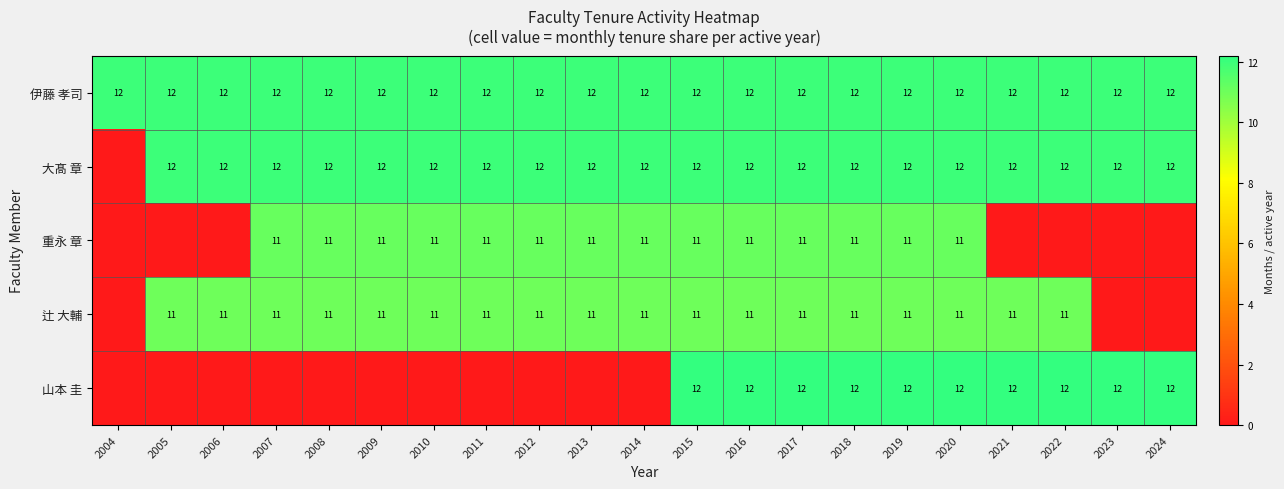

What is the sum of the 大髙 章 values at 2005 and 2013?

24